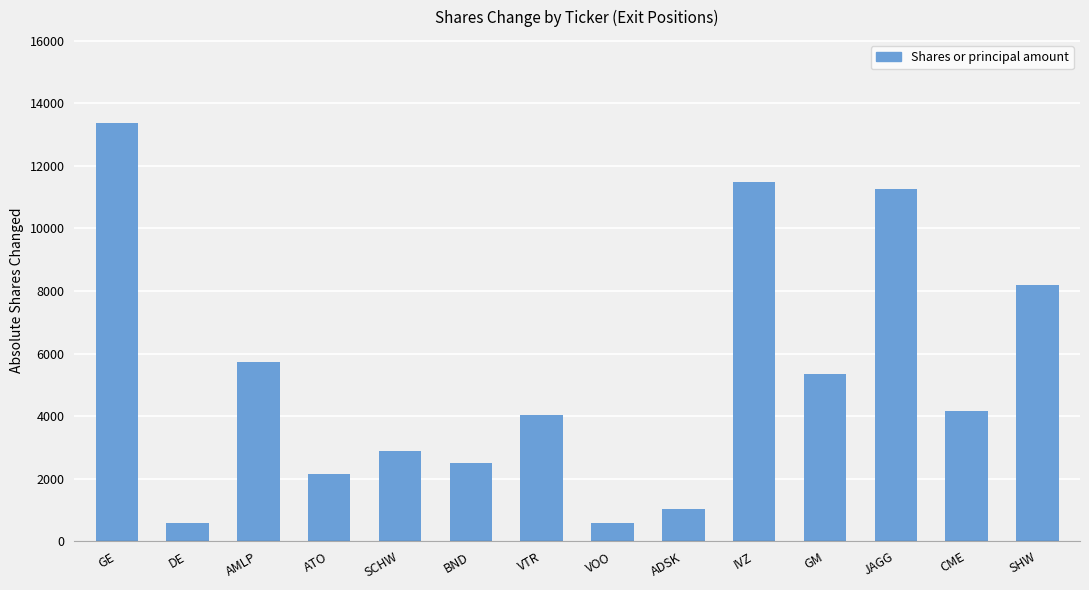

At which label is the value closest to 6964?

SHW